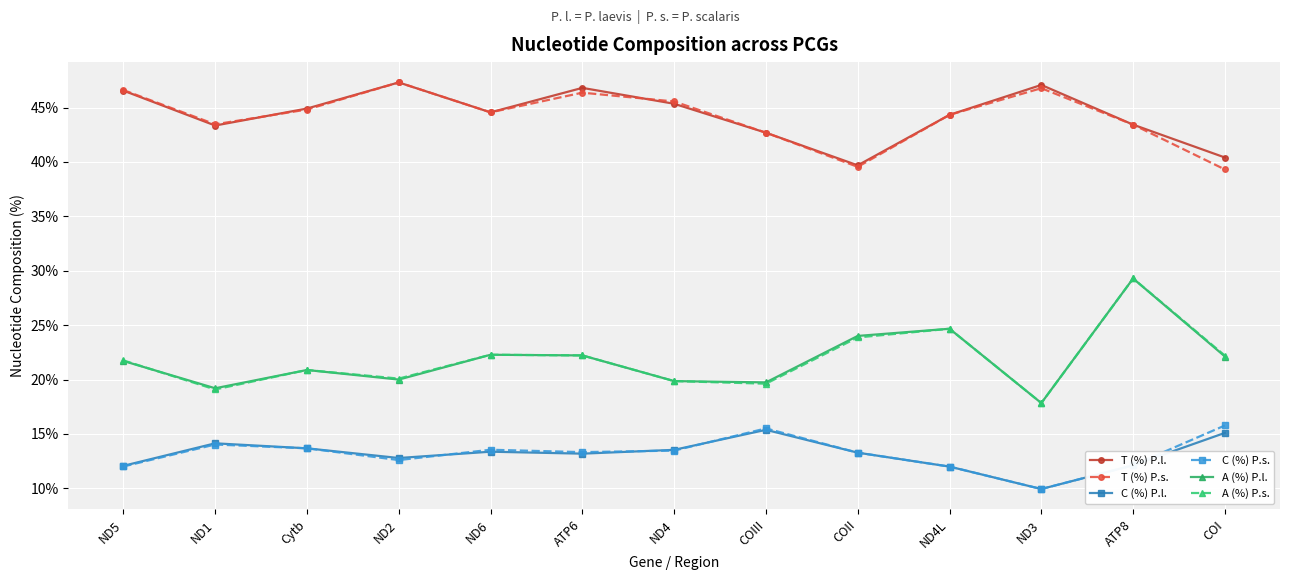

What position from the left is ATP8?

12